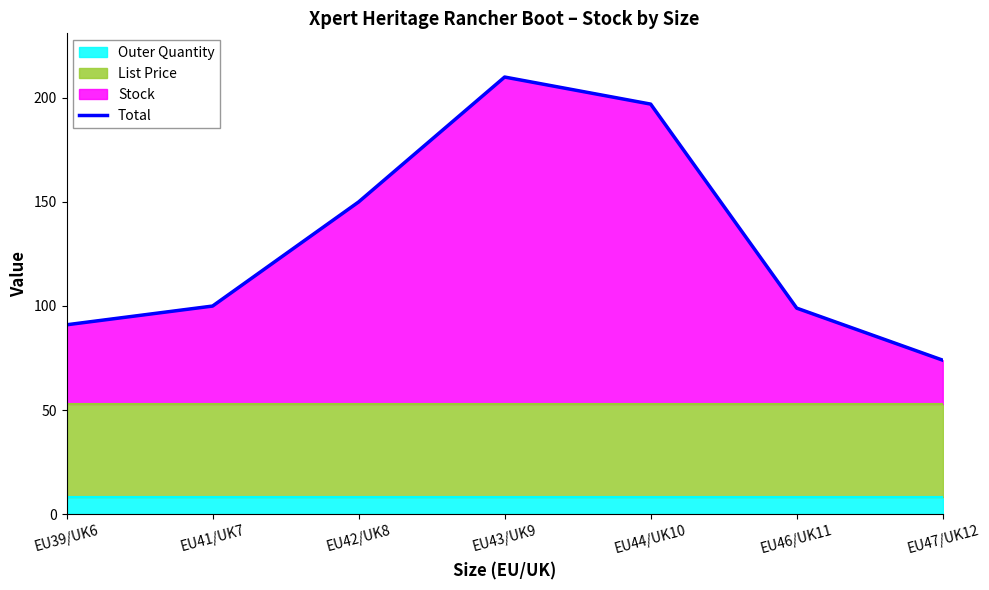

Does the chart have visible grid lines?

No